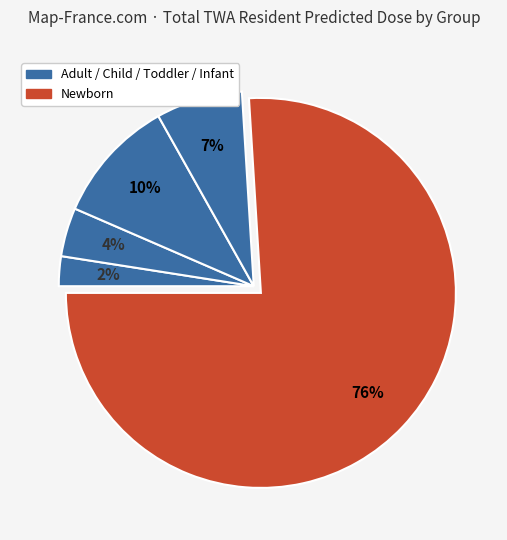

How many segments does this pie chart have?

5